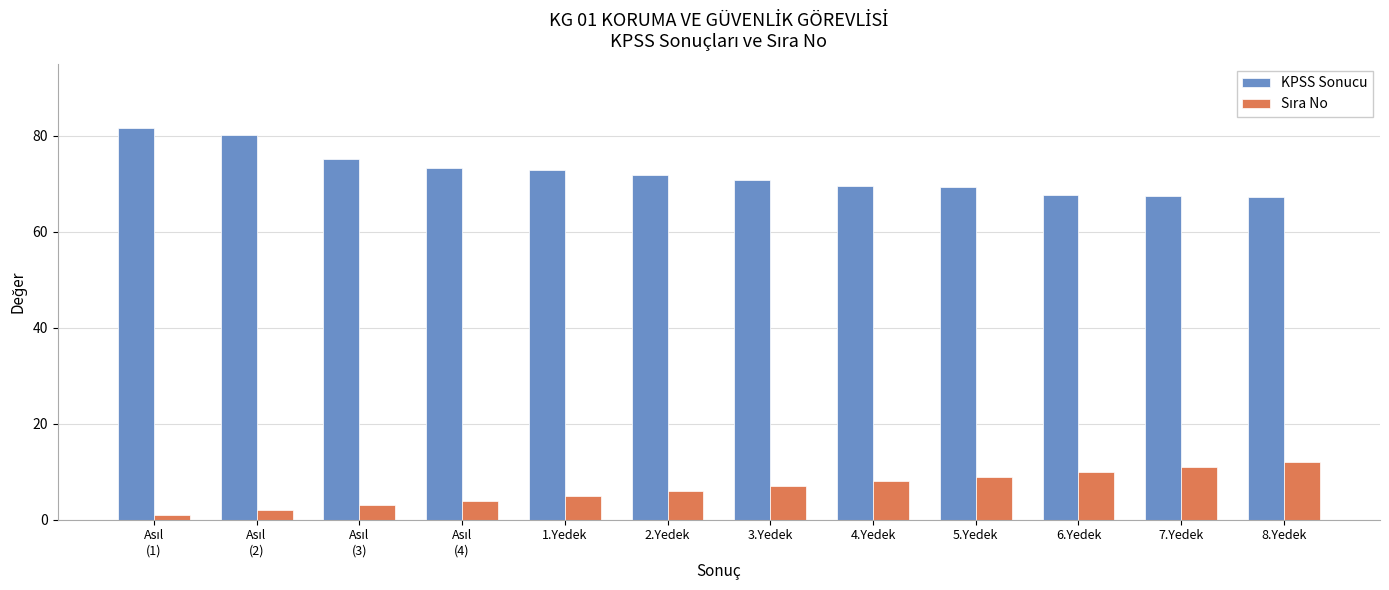

What is the spread (max minus min) of values at 5.Yedek?

60.3